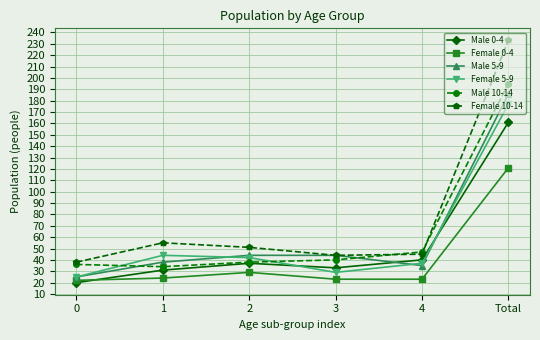

Where is the first local maximum for Female 10-14?

1